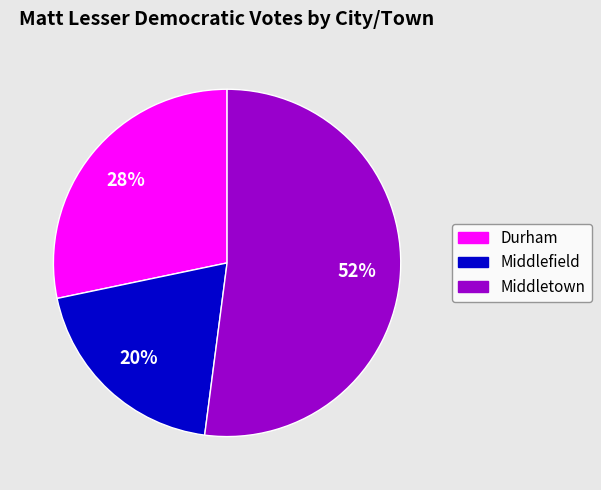

True or false: Middletown accounts for 52% of the total.

True